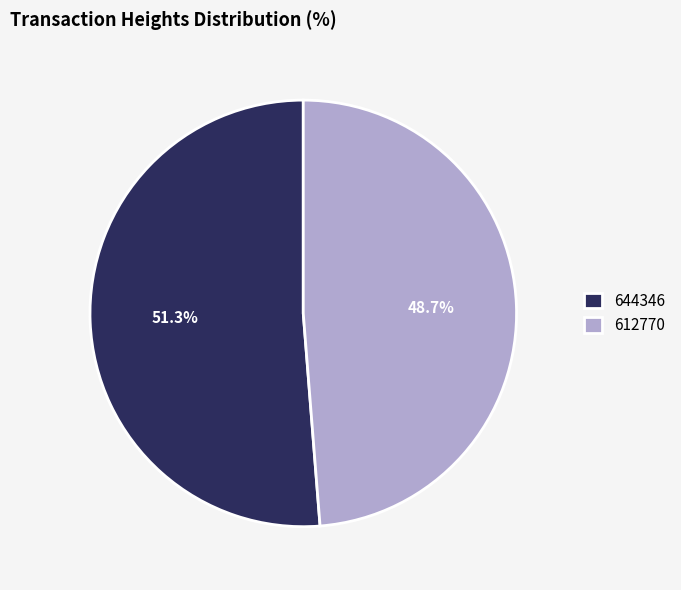

Rank the categories by value from highest to lowest.

644346, 612770